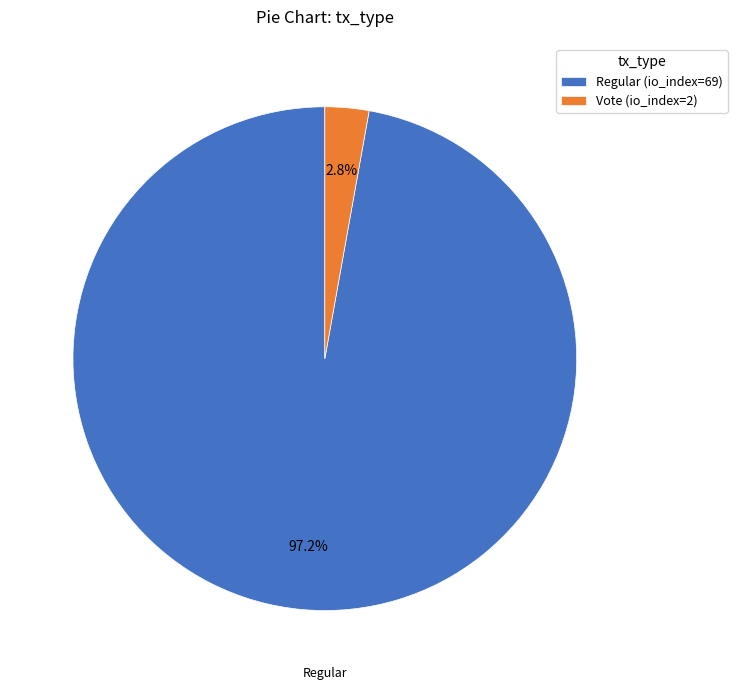

What percentage is NOT represented by Regular?

2.8%